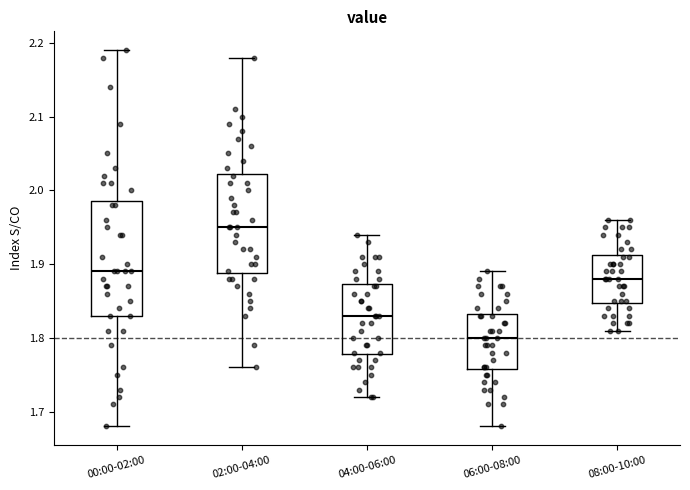

Reading left to right, transcribe this box plot: for each box, give where its median line is, the range the box spans, and where its two whiskers end, as read against the y-axis. The values are not printed on the chart, so give them approximately, as read against the axis.

00:00-02:00: median 1.89, box 1.83 to 1.99, whiskers 1.68 to 2.19
02:00-04:00: median 1.95, box 1.89 to 2.02, whiskers 1.76 to 2.18
04:00-06:00: median 1.83, box 1.78 to 1.87, whiskers 1.72 to 1.94
06:00-08:00: median 1.80, box 1.76 to 1.83, whiskers 1.68 to 1.89
08:00-10:00: median 1.88, box 1.85 to 1.91, whiskers 1.81 to 1.96